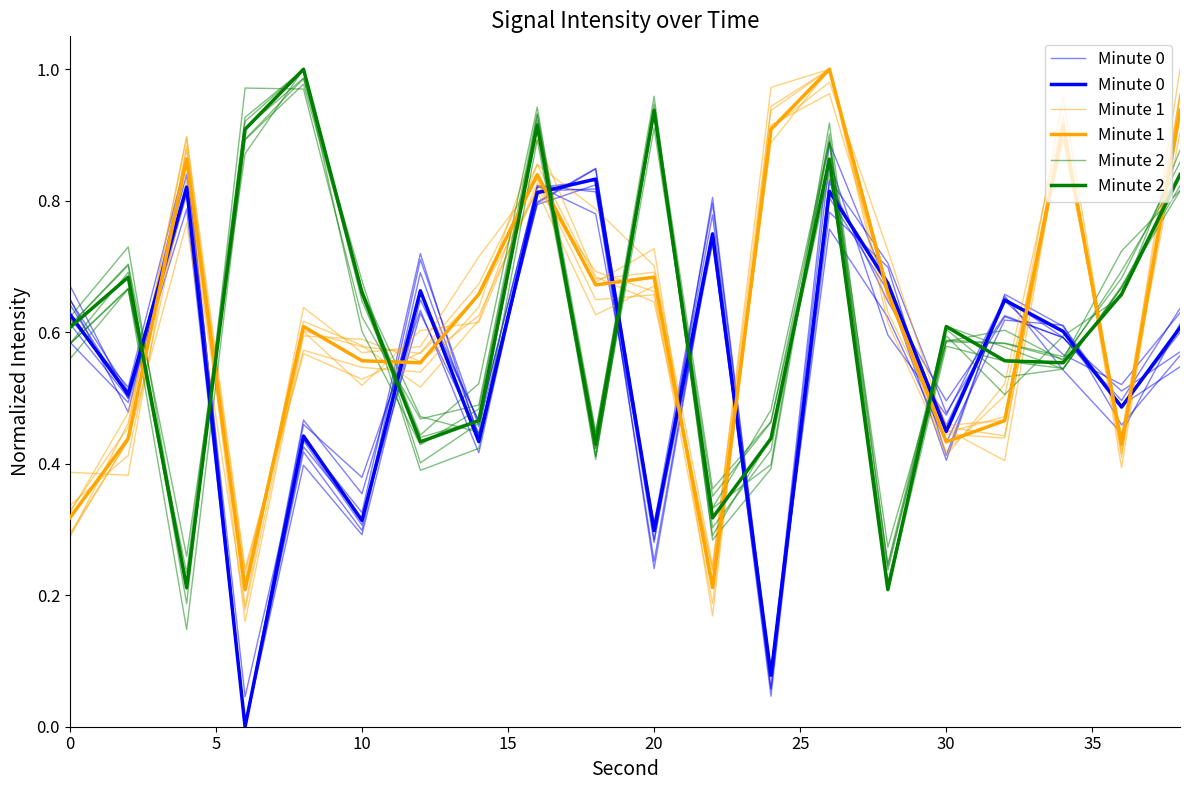

What is the highest value of the Minute 0 series?

0.8